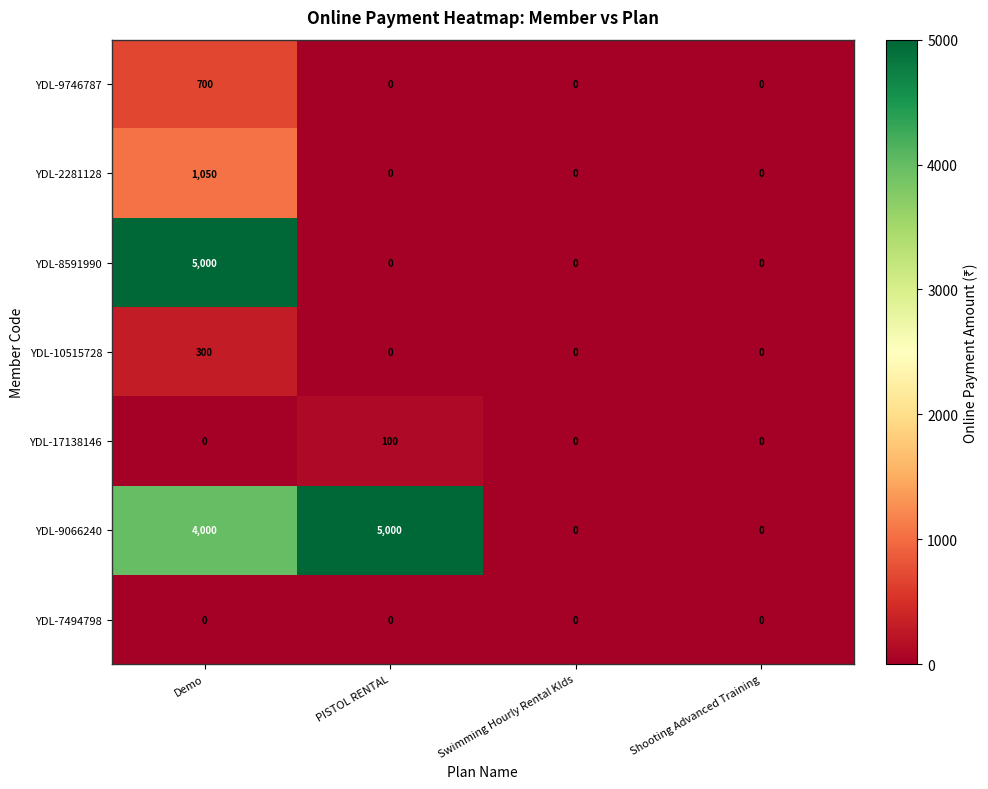

The value of YDL-2281128 at Shooting Advanced Training is 699. True or false?

False